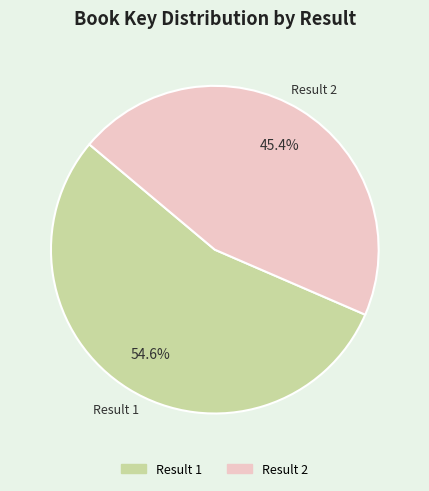

Does any single category account for the majority?

Yes